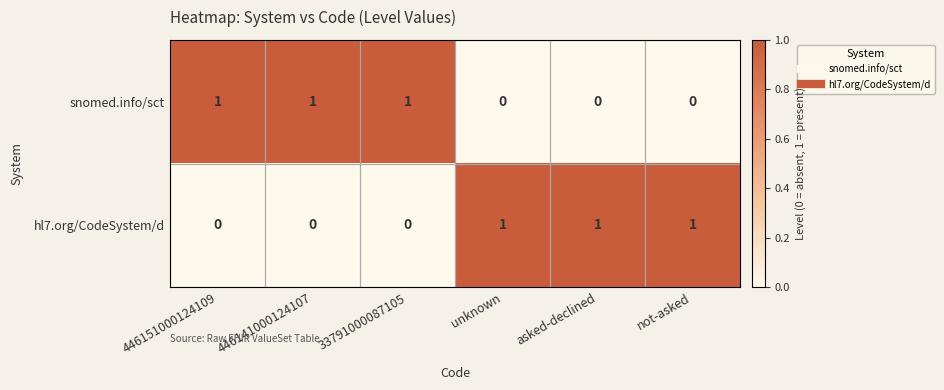

What is the maximum value shown in the chart?

1